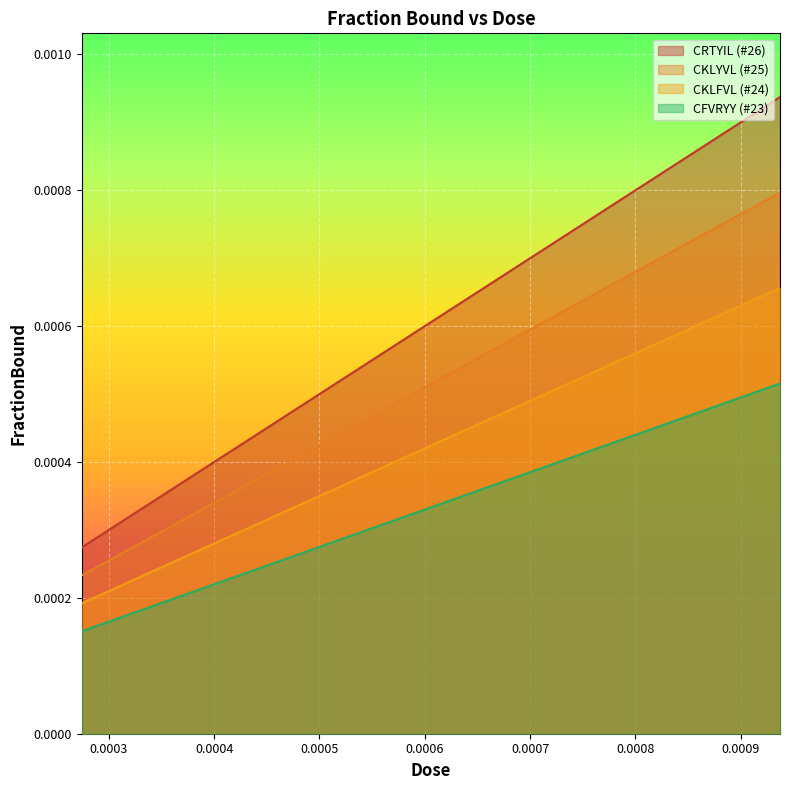

True or false: CKLYVL (#25) and CFVRYY (#23) cross at least once.

False